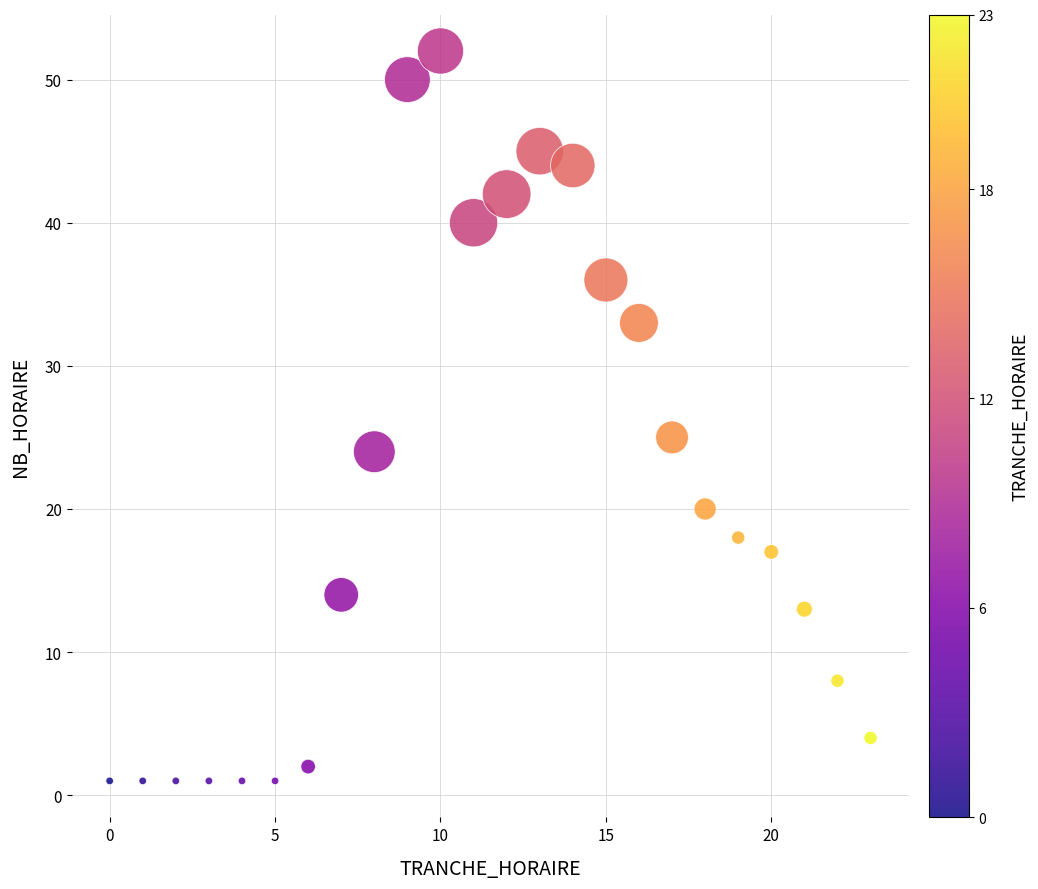

What Y value in the scatter plot is closest to 26?

25